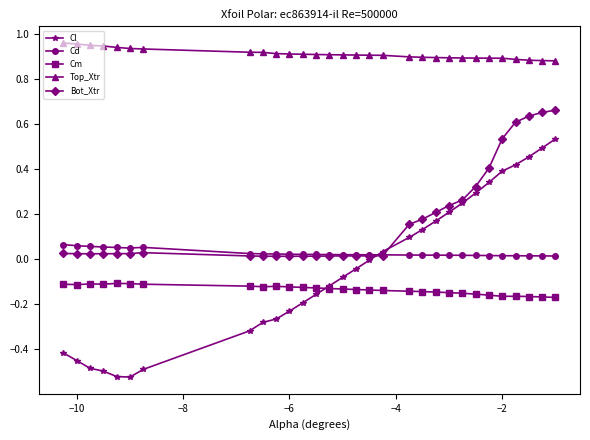

True or false: Cd and Cm cross at least once.

False